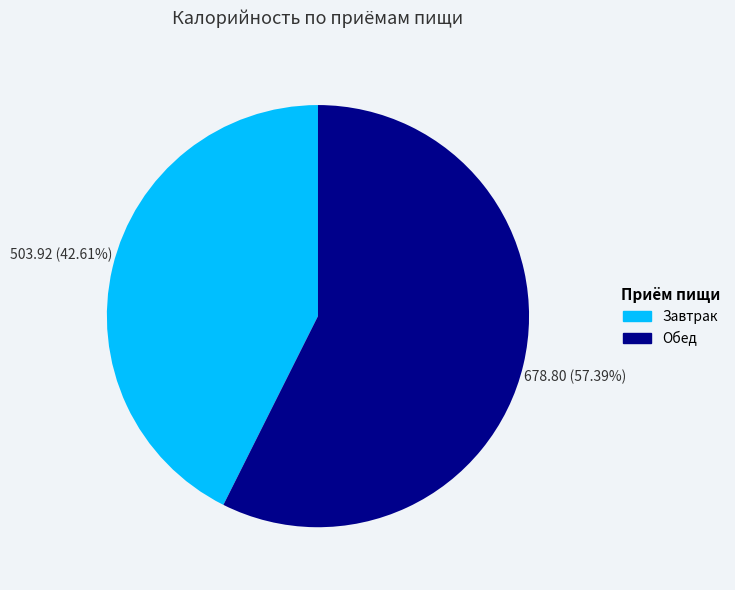

Is it true that Завтрак is 34% of the pie?

False